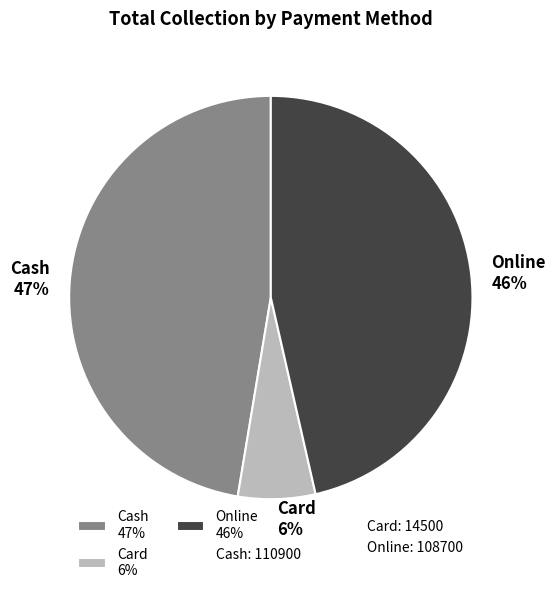

Which has a higher value, Online 46% or Cash 47%?

Cash 47%